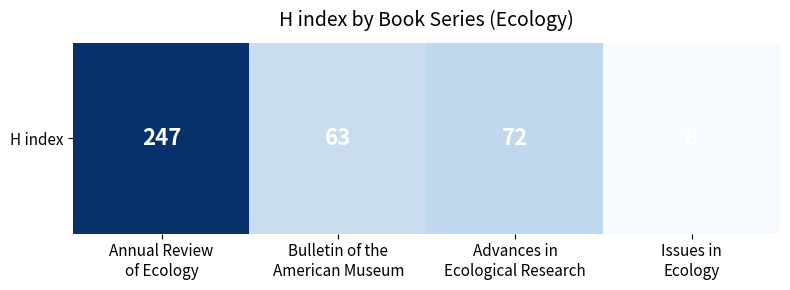

What is the sum of all values?

390